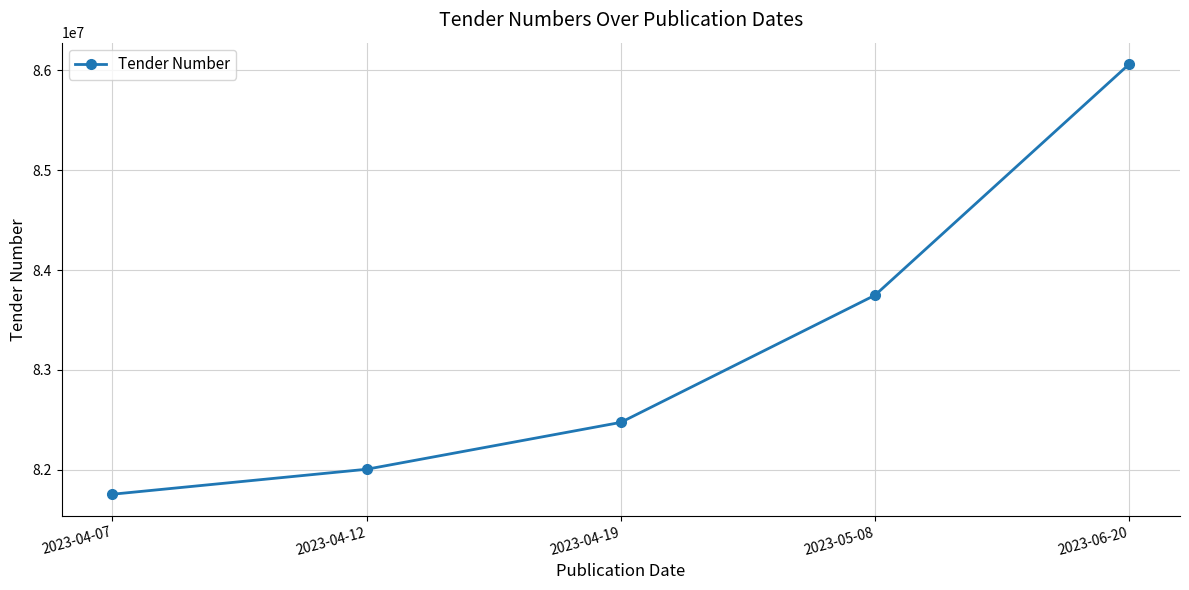

What is the difference between the second highest and minimum values?

1994115